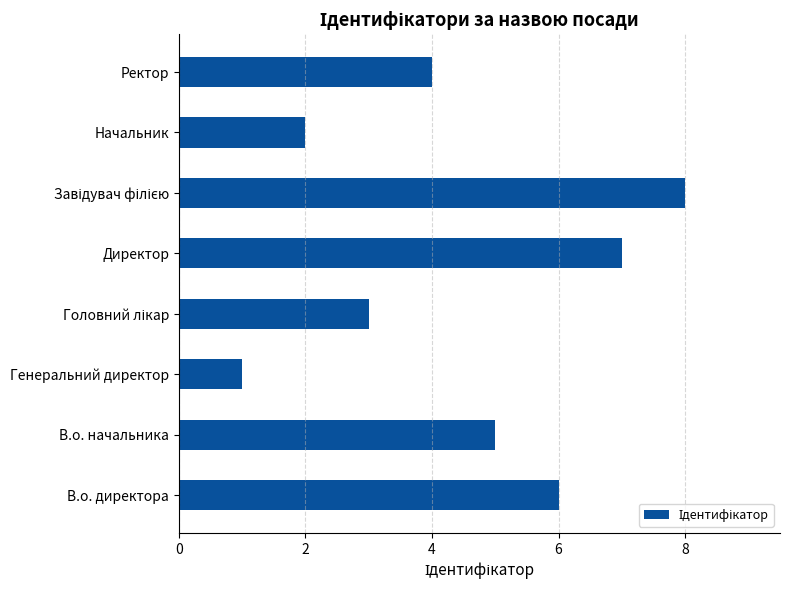

What is the difference between the second highest and second lowest values?

5